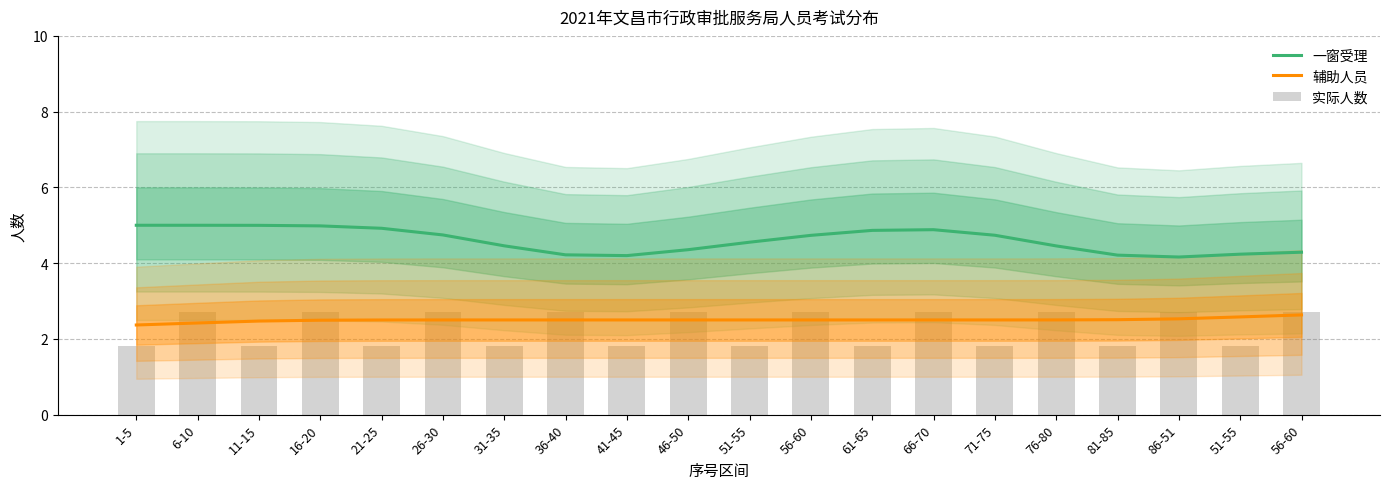

What is the minimum value shown in the chart?

1.8